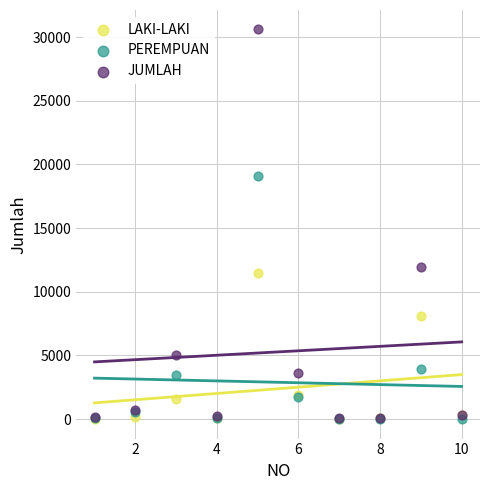

Which series has the largest Y range (max minus min)?

JUMLAH